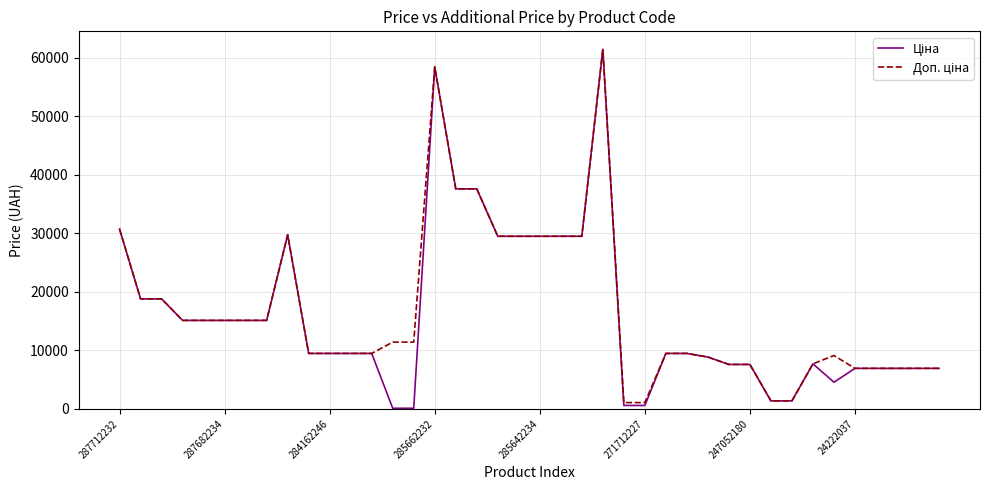

At which category is the sum across all series the highest?

23